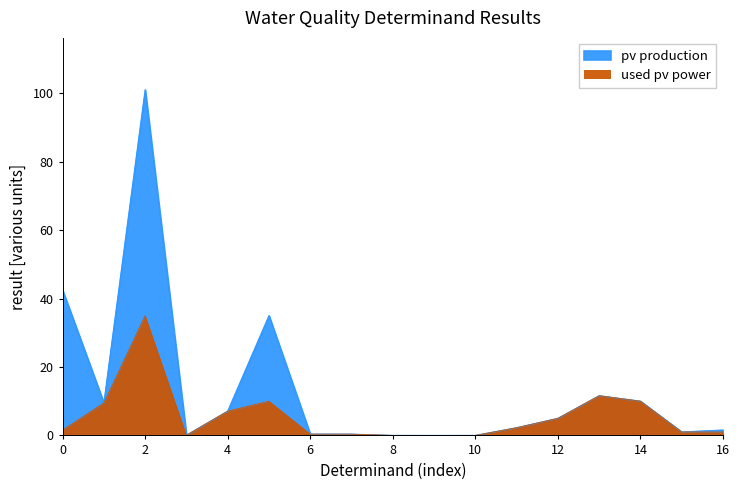

True or false: pv production and used pv power cross at least once.

False